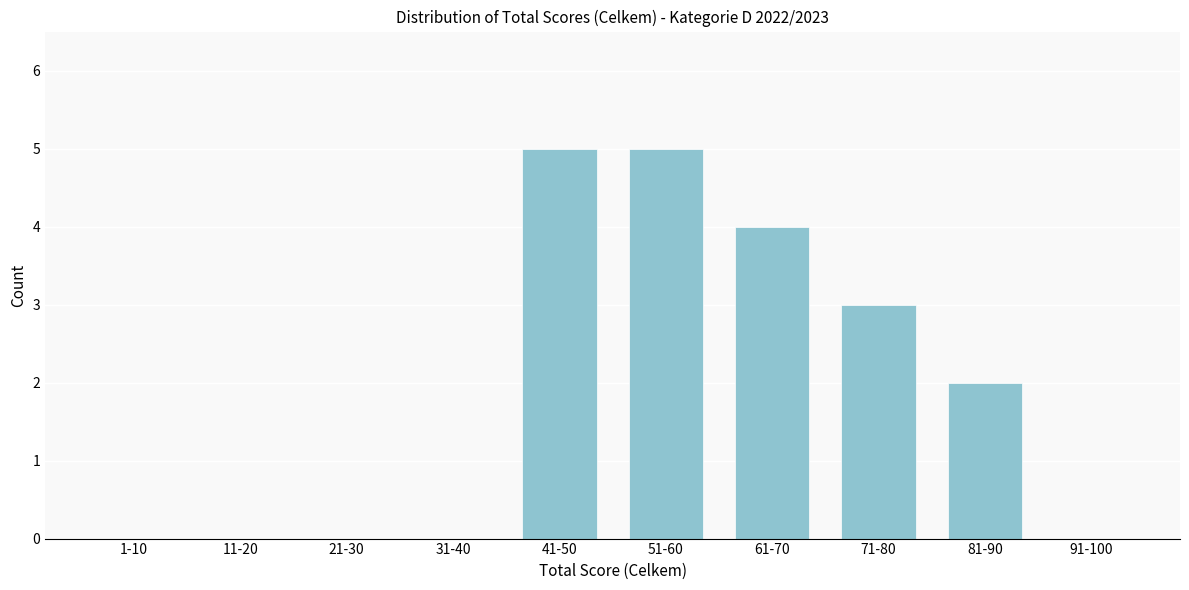

Reading left to right, extract all data points from this chart.

1-10=0	11-20=0	21-30=0	31-40=0	41-50=5	51-60=5	61-70=4	71-80=3	81-90=2	91-100=0